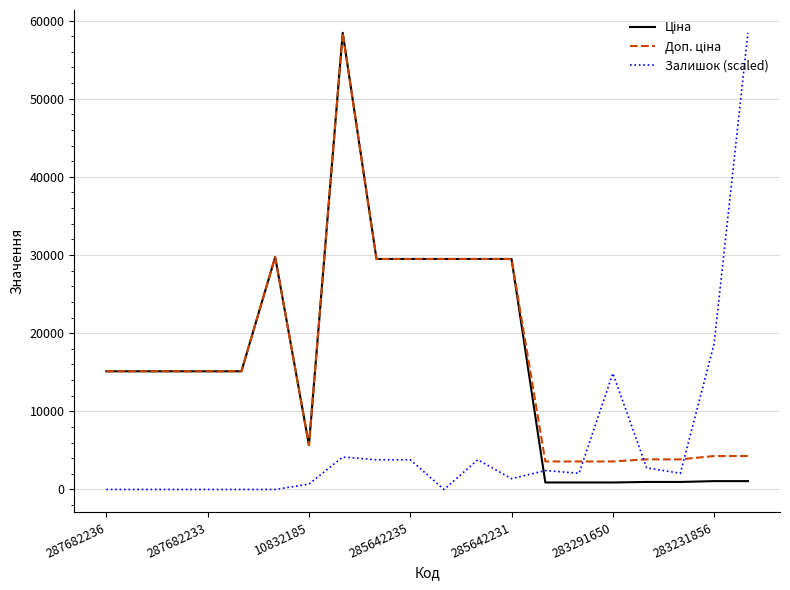

What is the highest value of the Залишок (scaled) series?

58426.5